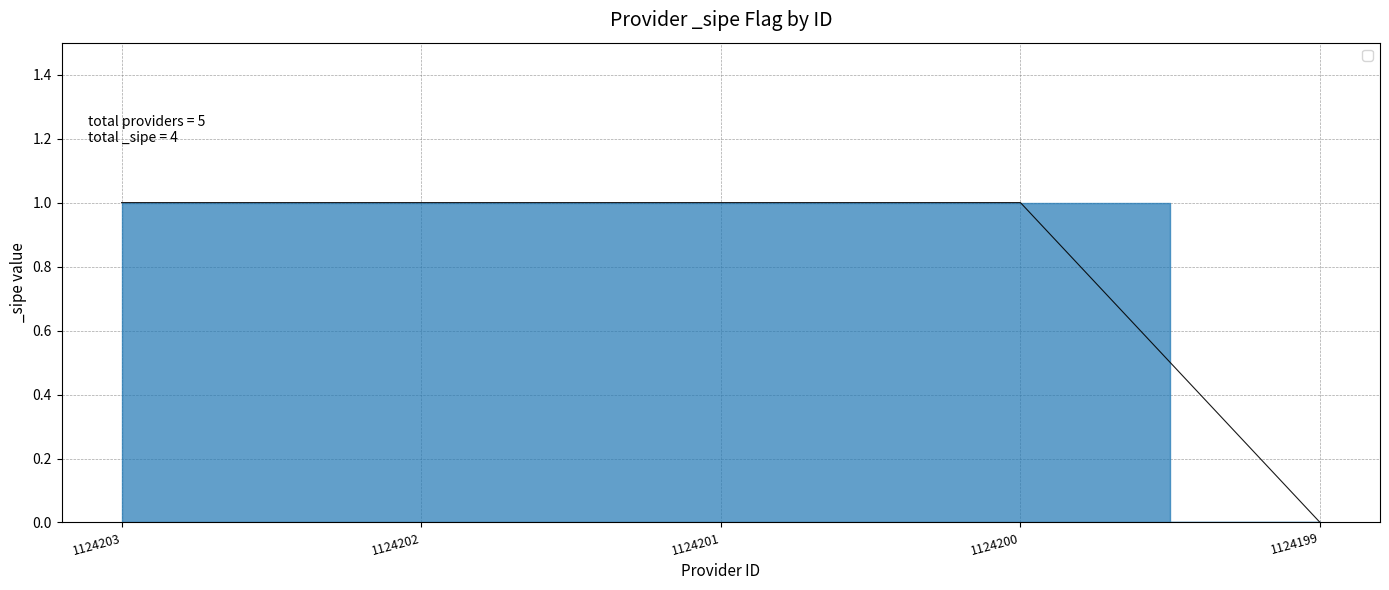

What is the sum of all values?

4